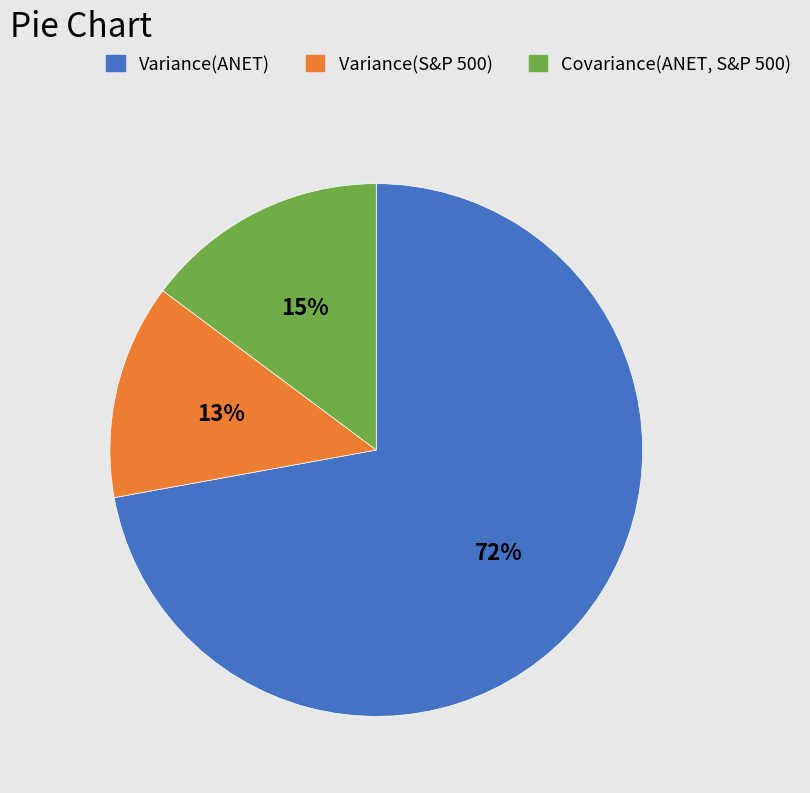

Which has a higher value, Variance(S&P 500) or Covariance(ANET, S&P 500)?

Covariance(ANET, S&P 500)